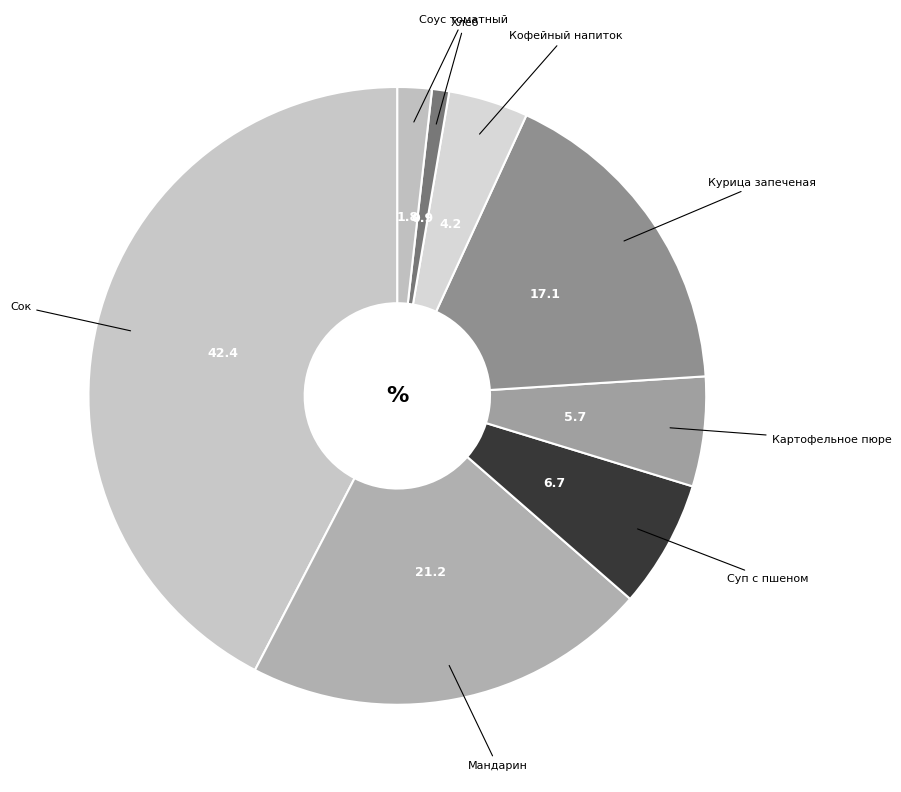

Count the number of slices in the pie.

8